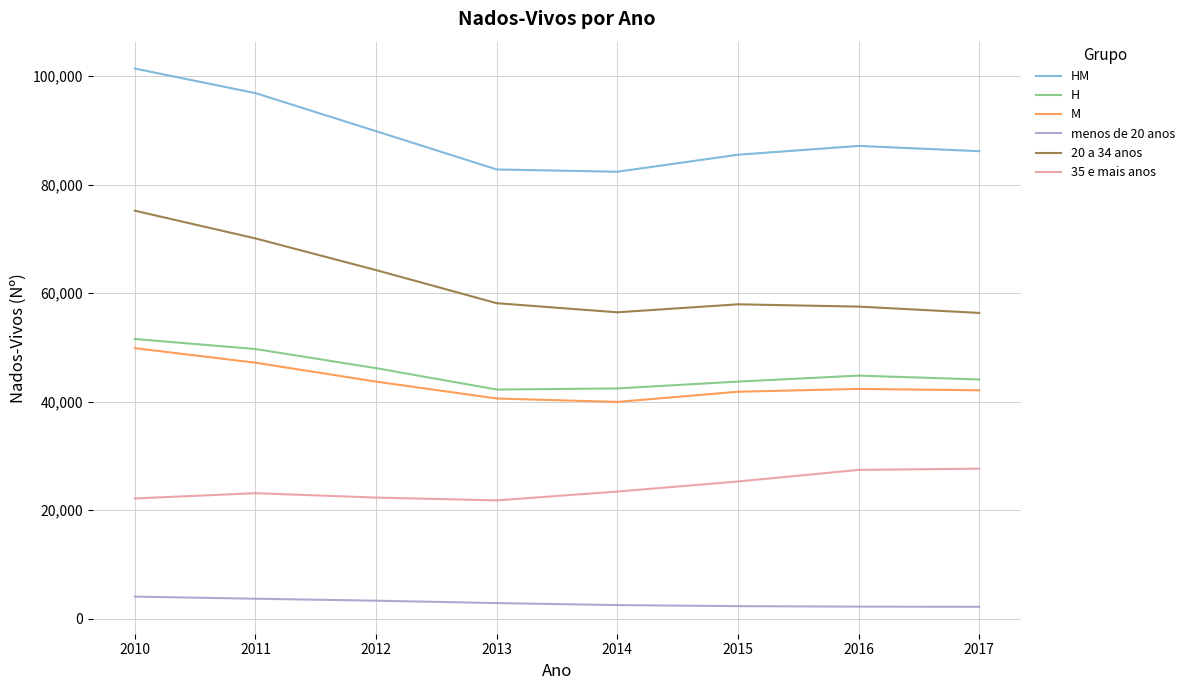

What is the maximum value for 20 a 34 anos?

75183